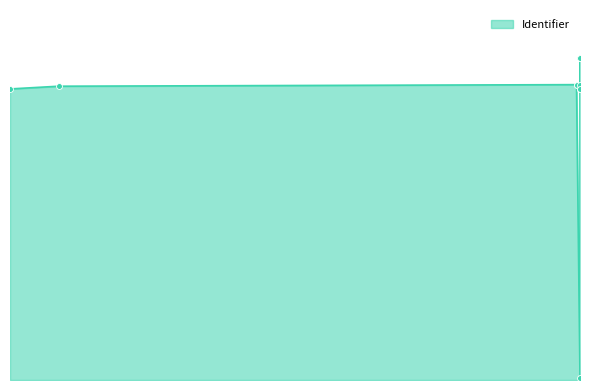

Approximately how many times larger is the value at 2018-05-11 compared to 2018-05-10?

1.1